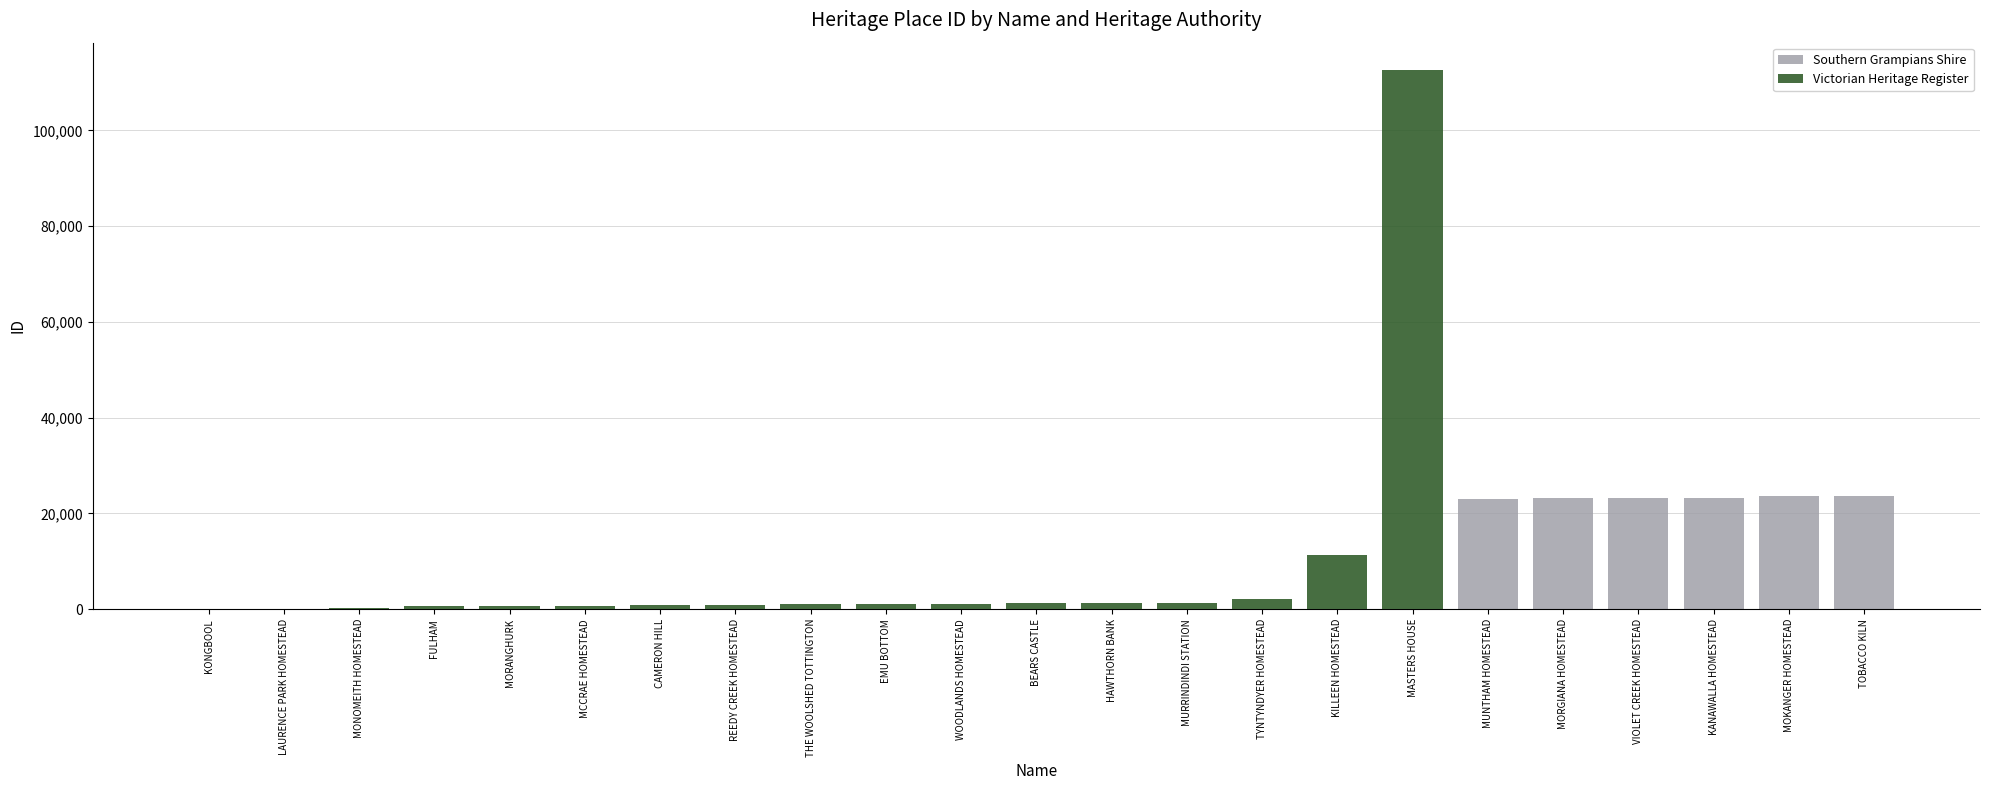

Which series has the largest range (max minus min)?

Victorian Heritage Register